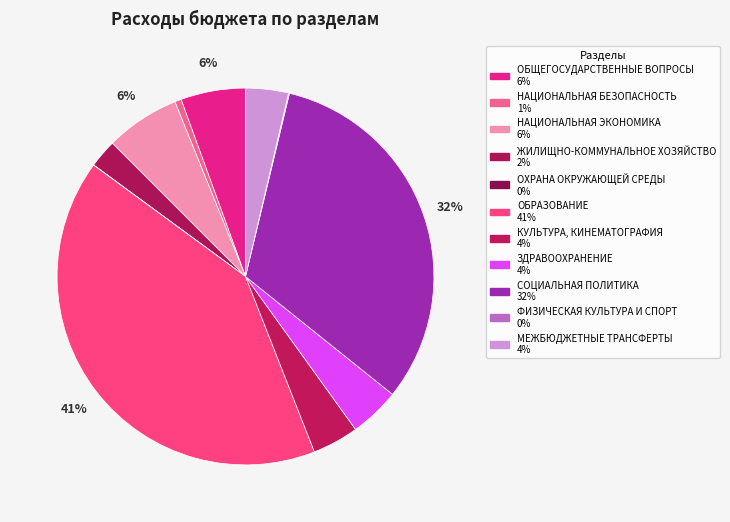

To the nearest percent, what portion does НАЦИОНАЛЬНАЯ БЕЗОПАСНОСТЬ represent?

1%